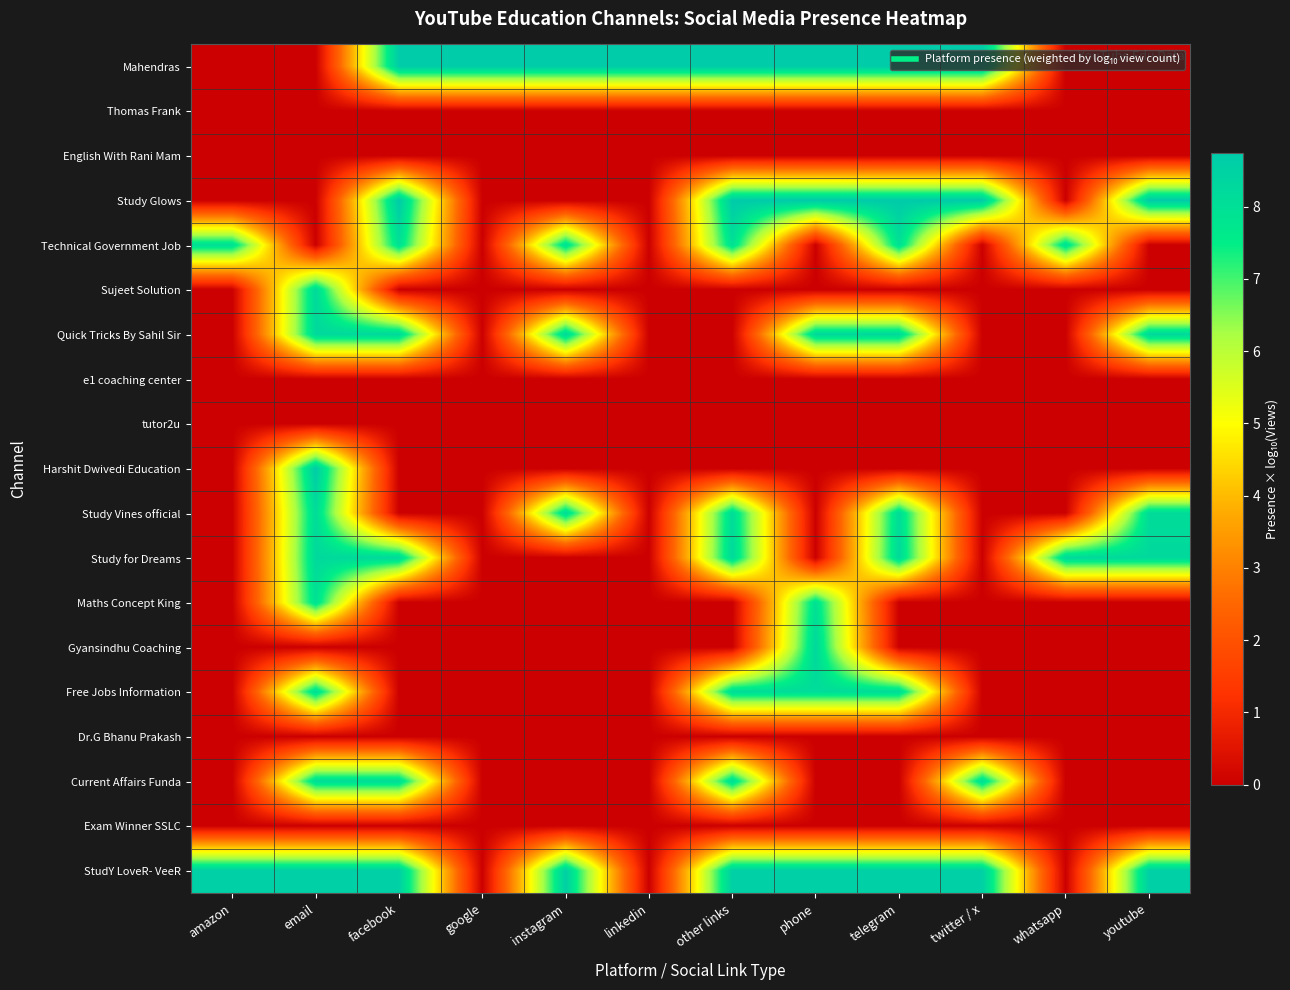

Which label corresponds to the smallest value in the chart?

amazon